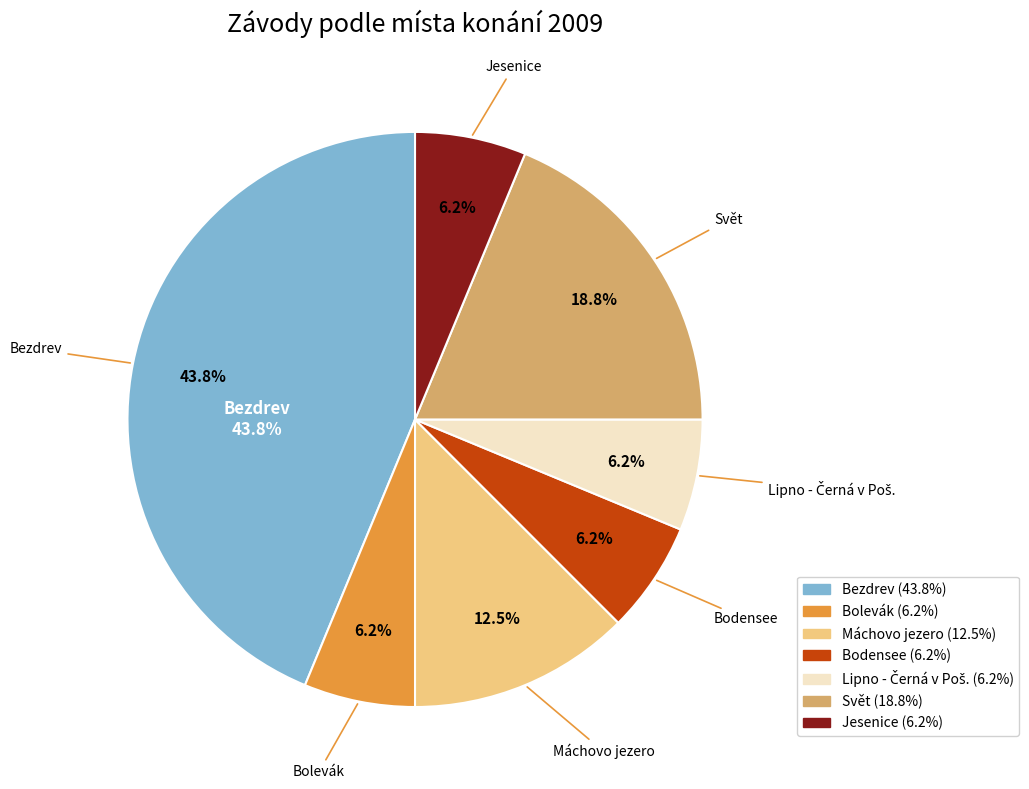

How many segments does this pie chart have?

7